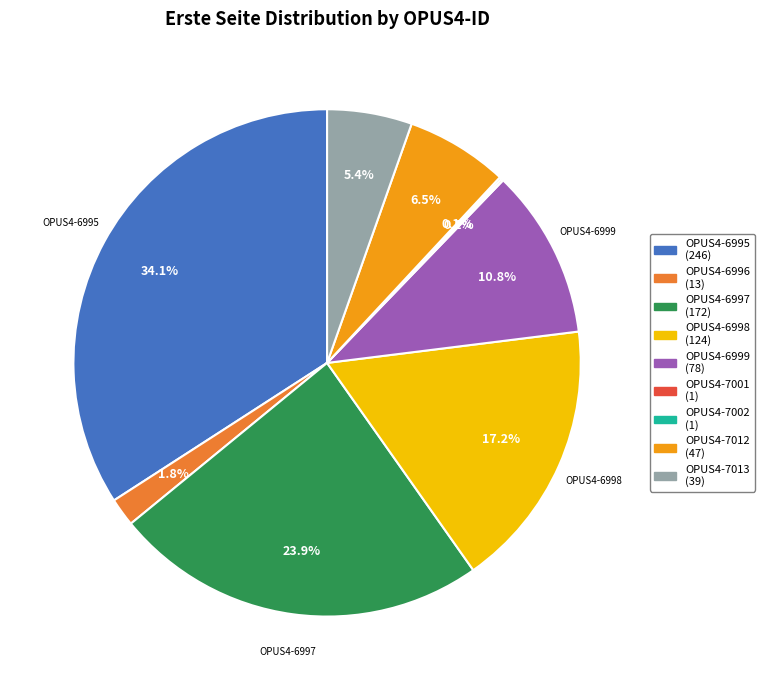

What portion of the pie excludes OPUS4-7012?

93.5%